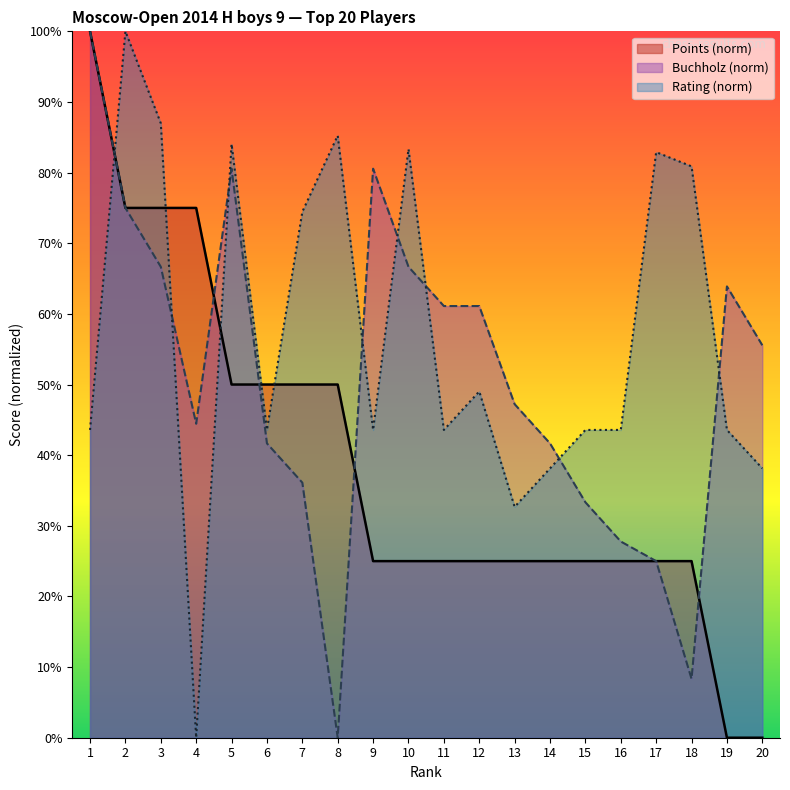

Rank the series at 17 from highest to lowest value.

Rating, Points, Buchholz